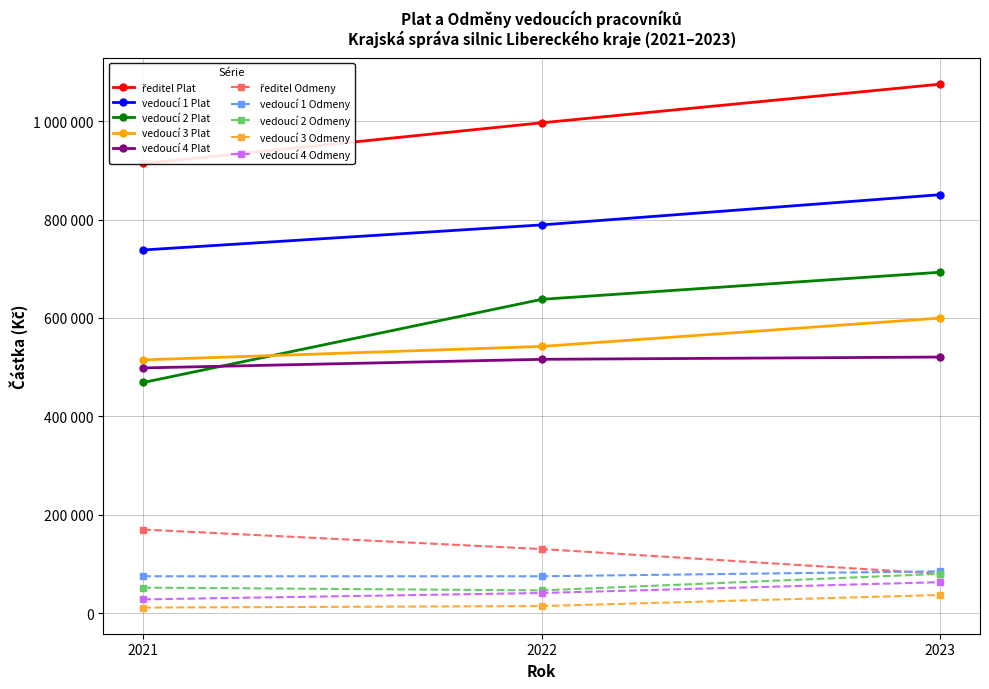

At which category does the chart reach its peak across all series?

2023